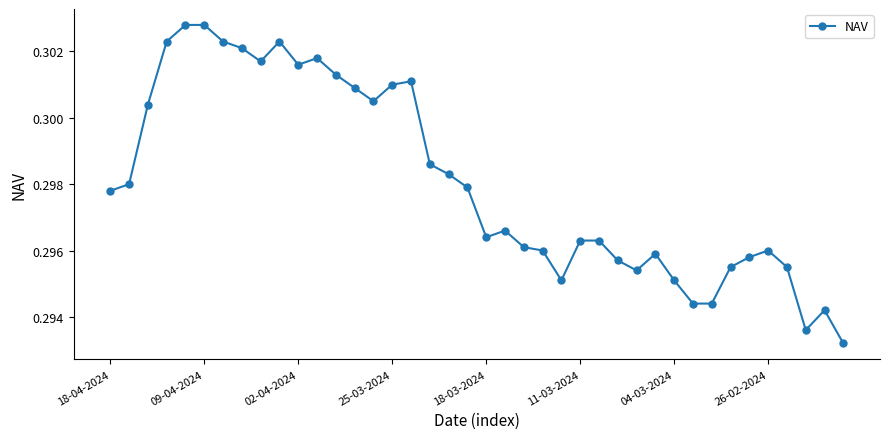

How many lines are shown in the chart?

1